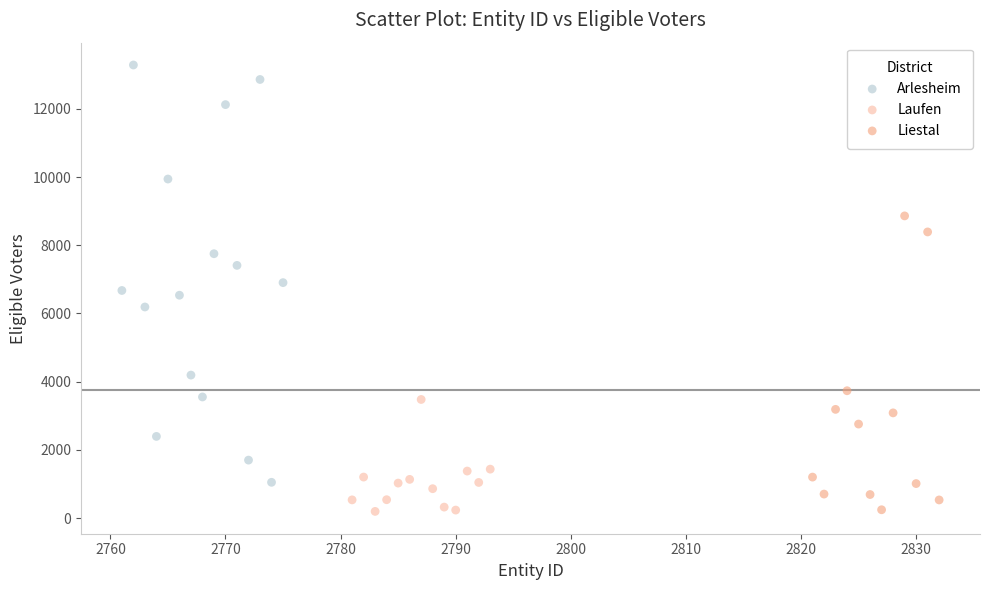

Which series reaches the maximum Y coordinate?

Arlesheim